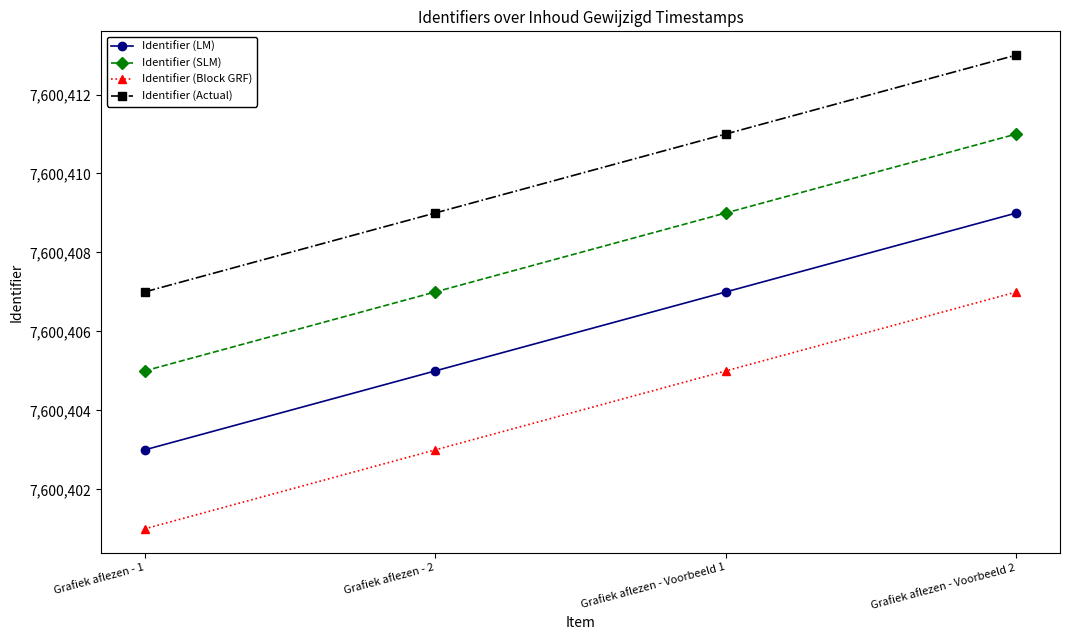

What is the spread (max minus min) of values at Grafiek aflezen - 1?

6